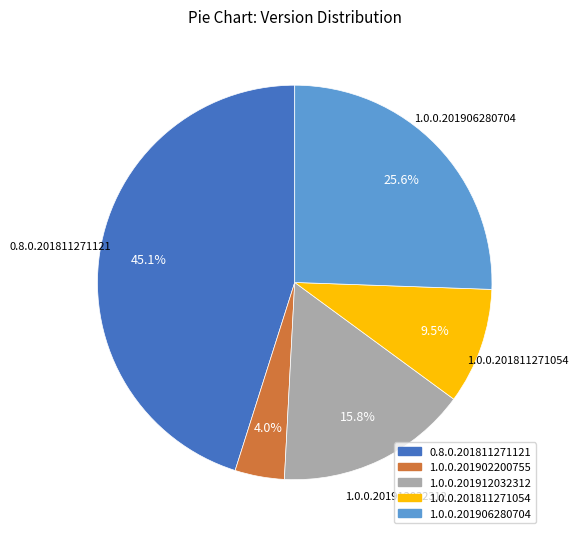

Is 1.0.0.201906280704 the majority of the pie?

No